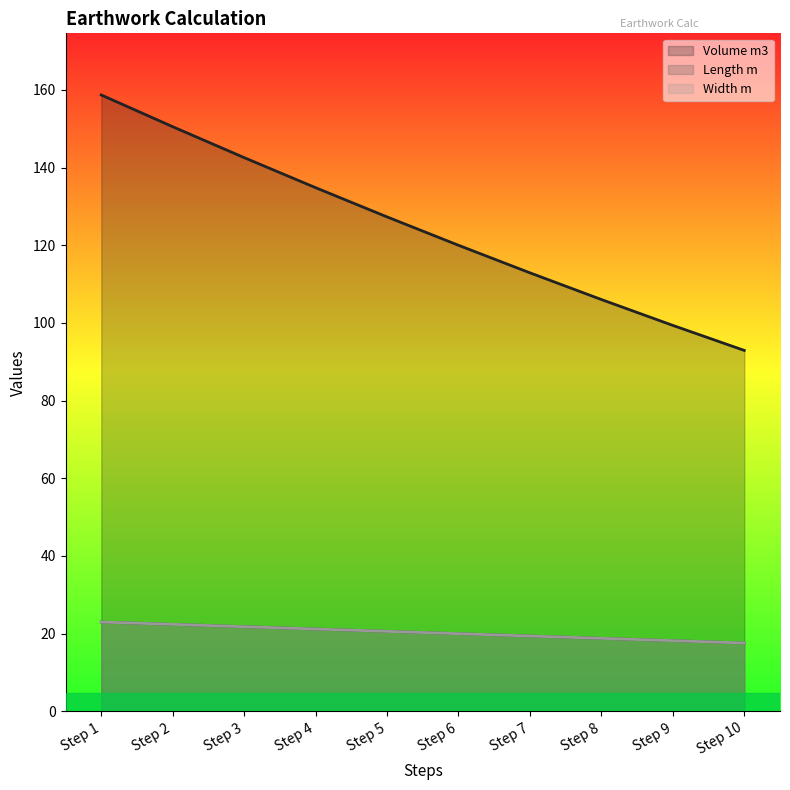

What is the minimum value for Length m?

17.6